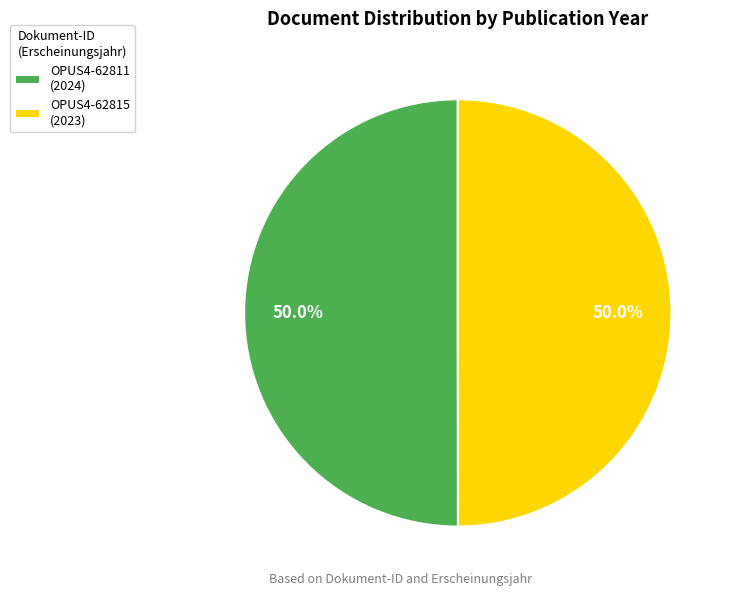

Approximately how many times larger is the value at OPUS4-62811 (2024) compared to OPUS4-62815 (2023)?

1.0